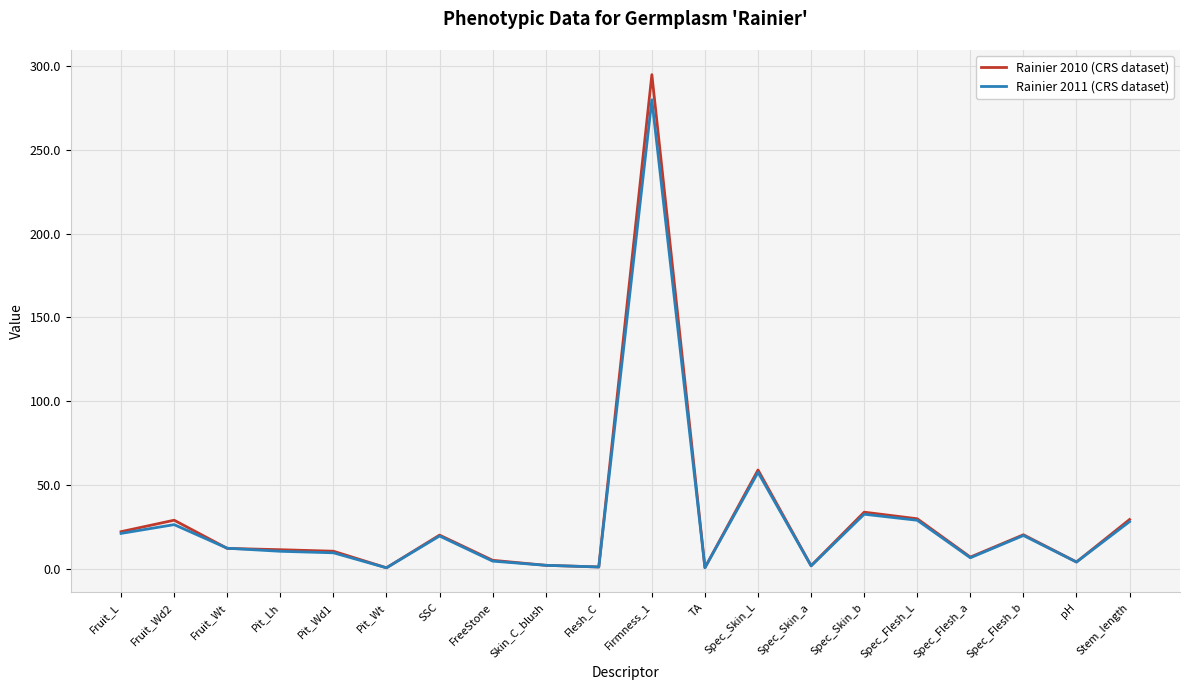

What is the sum of the Rainier 2010 (CRS dataset) values at Spec_Flesh_b and Pit_Wt?

20.8